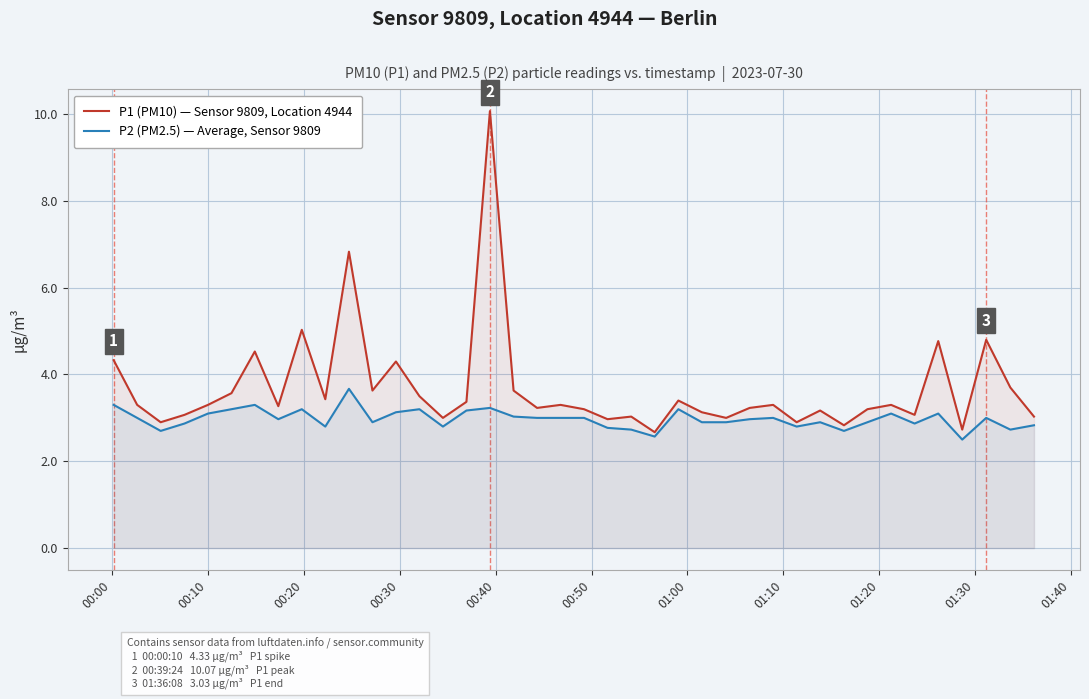

How many distinct data groups are displayed?

2